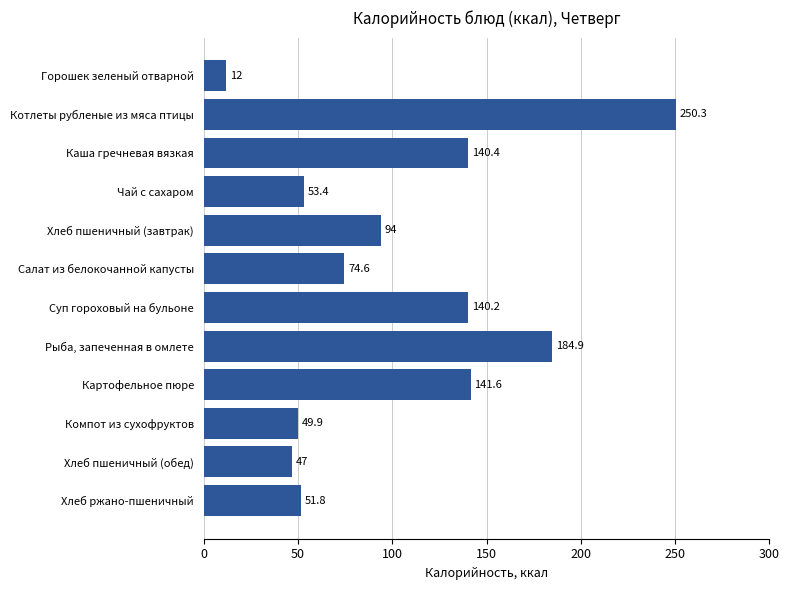

What is the difference between the values at Чай с сахаром and Хлеб пшеничный (обед)?

6.4